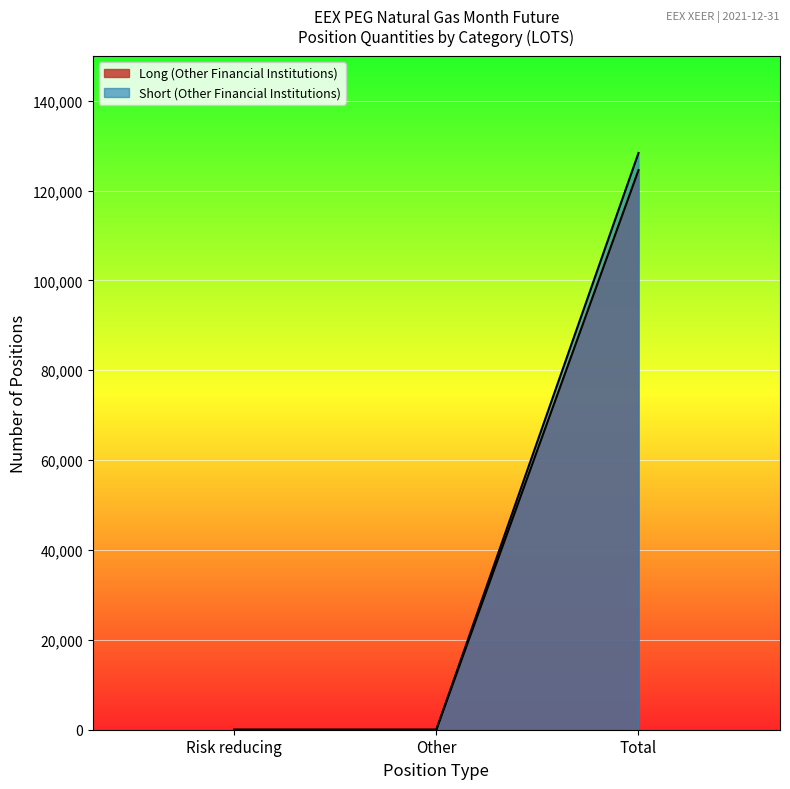

What is the difference between the maximum and minimum values in the Short (Other Financial Institutions) series?

128361